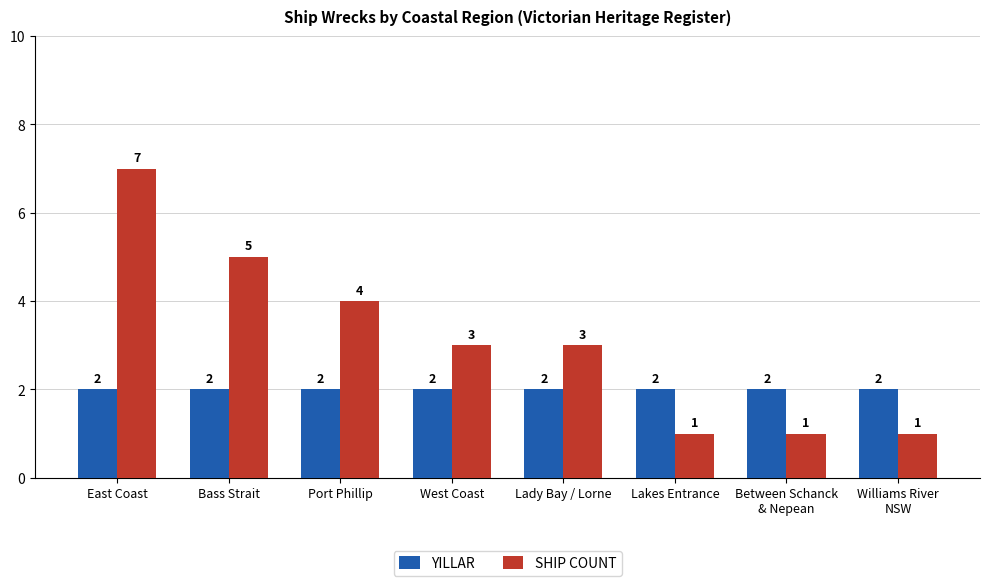

What is the label of the 1st bar from the left?

East Coast